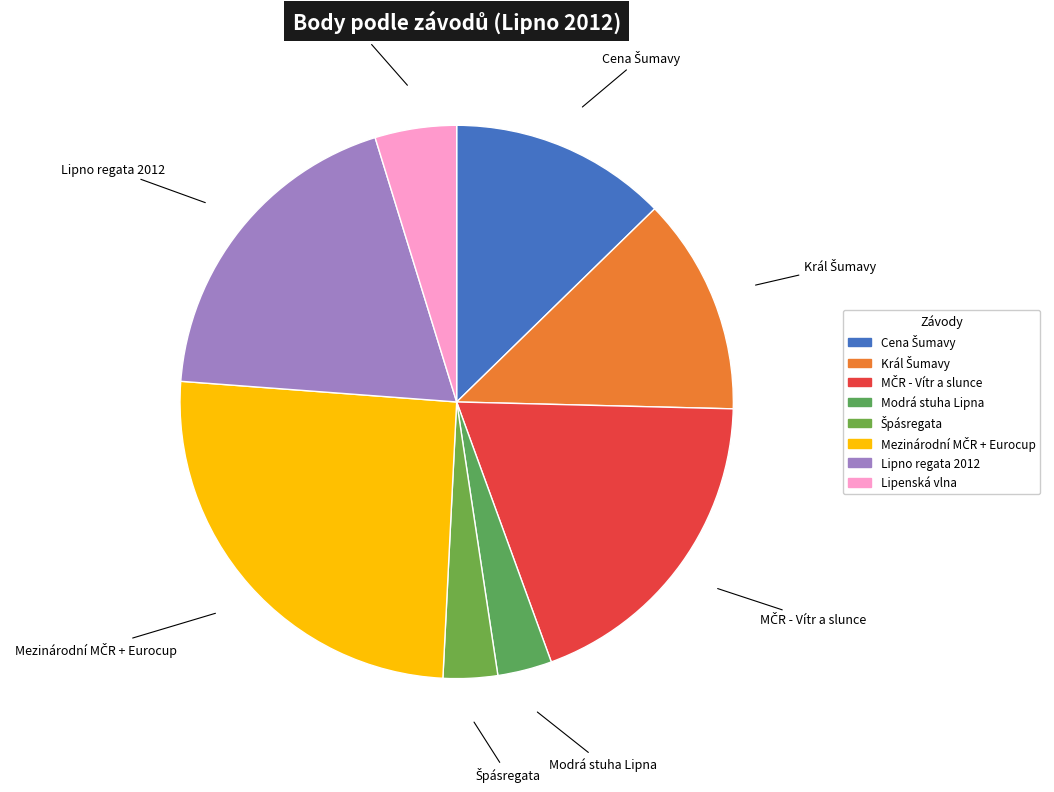

True or false: Lipno regata 2012 accounts for 9% of the total.

False